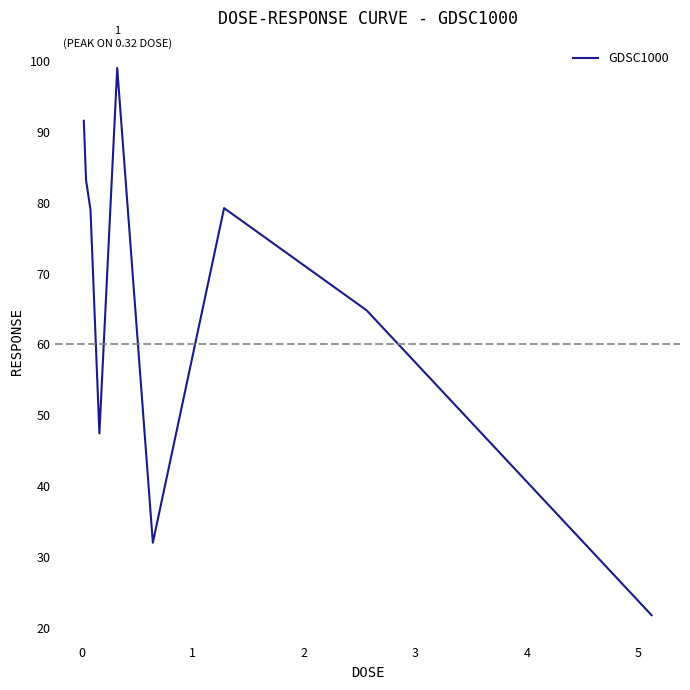

What is the maximum value shown in the chart?

99.0